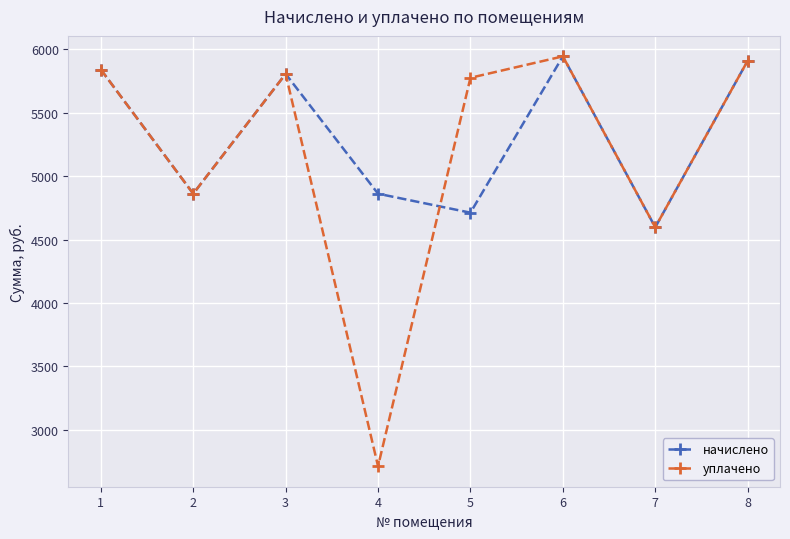

Which series has the largest range (max minus min)?

уплачено